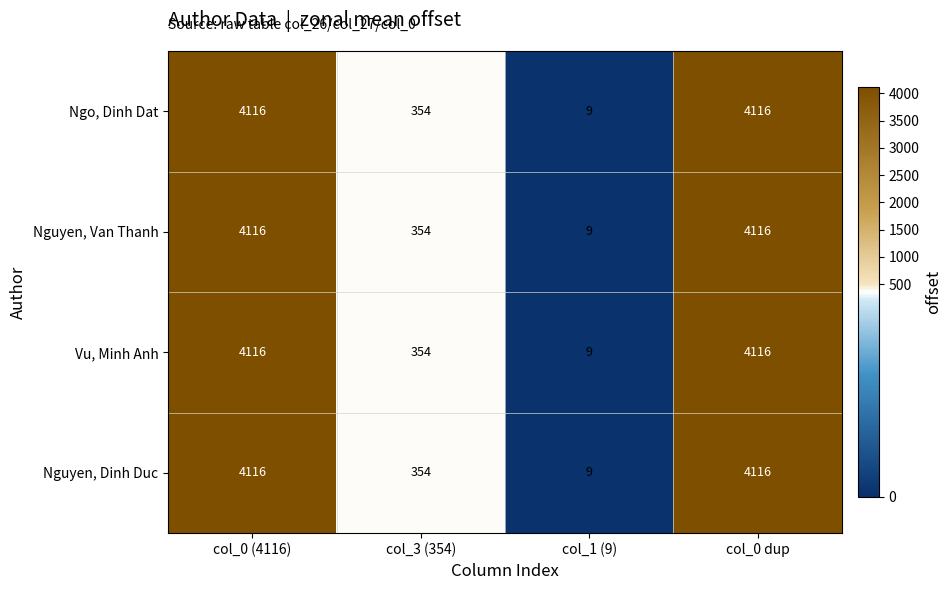

What is the approximate value of Vu, Minh Anh at col_0 (4116), to the nearest 10?

4120